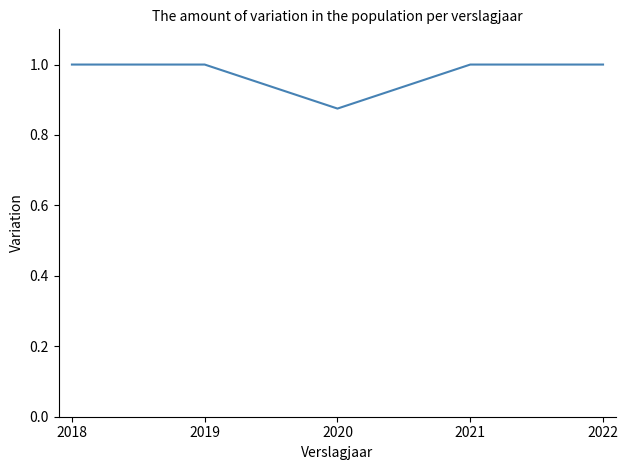

What is the greatest value displayed?

1.0